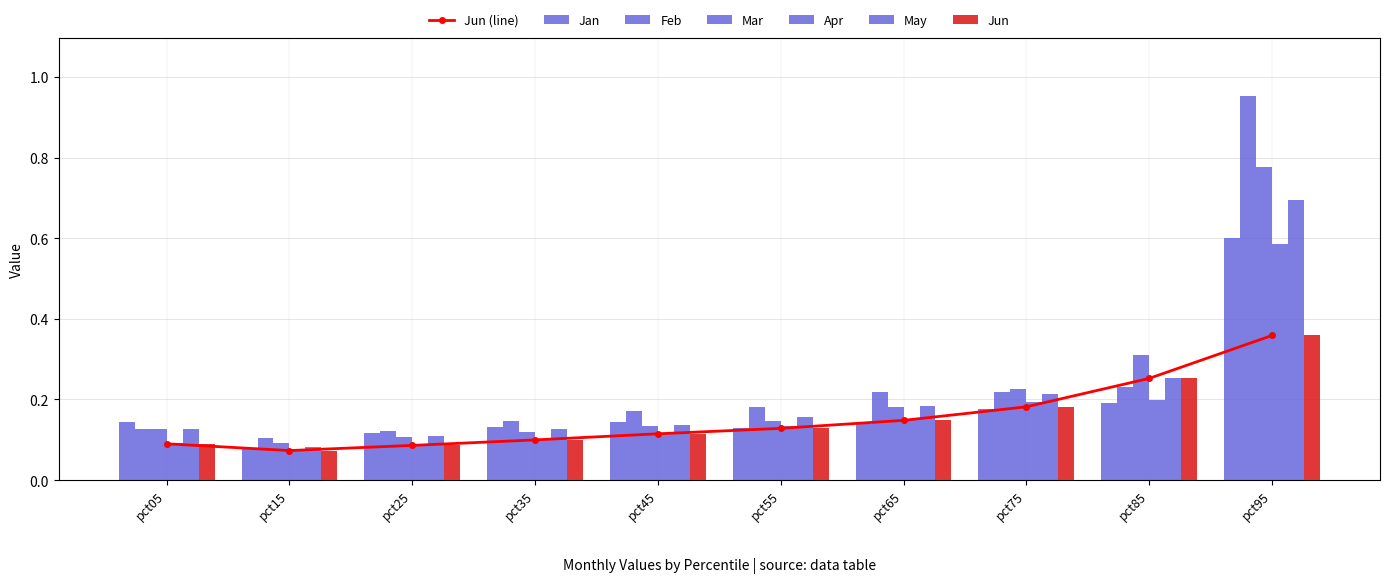

How many groups of bars are there?

10